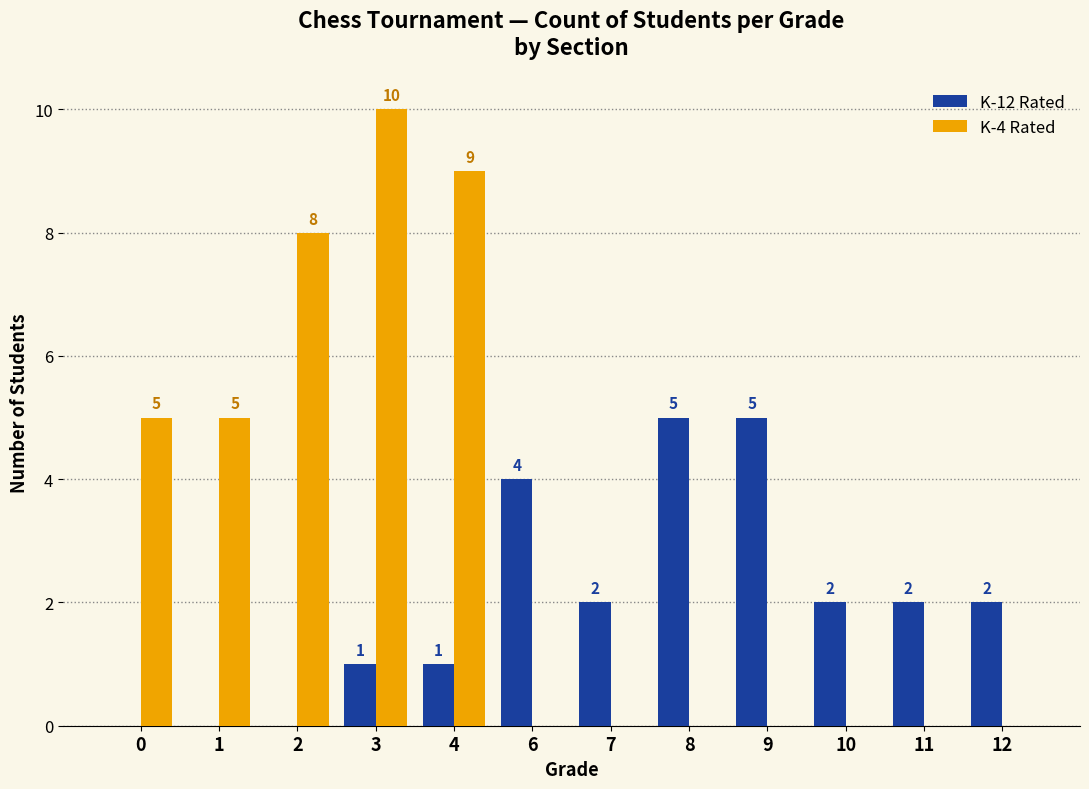

True or false: K-4 Rated has a value of -4 at 6.

False